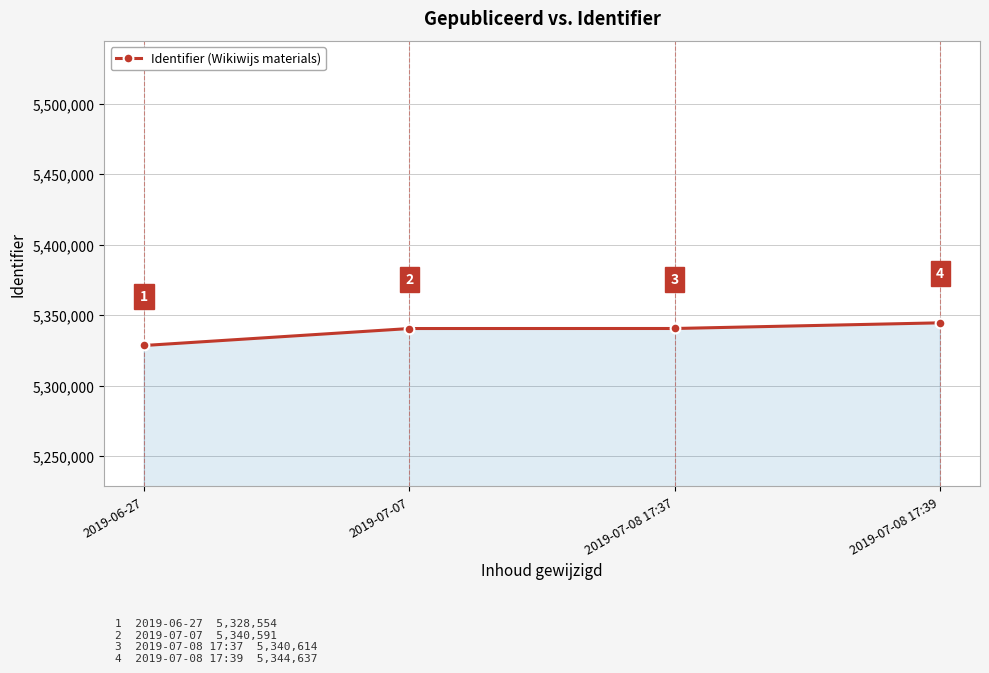

Reading left to right, what are all the values shown in this chart?

5328554	5340591	5340614	5344637